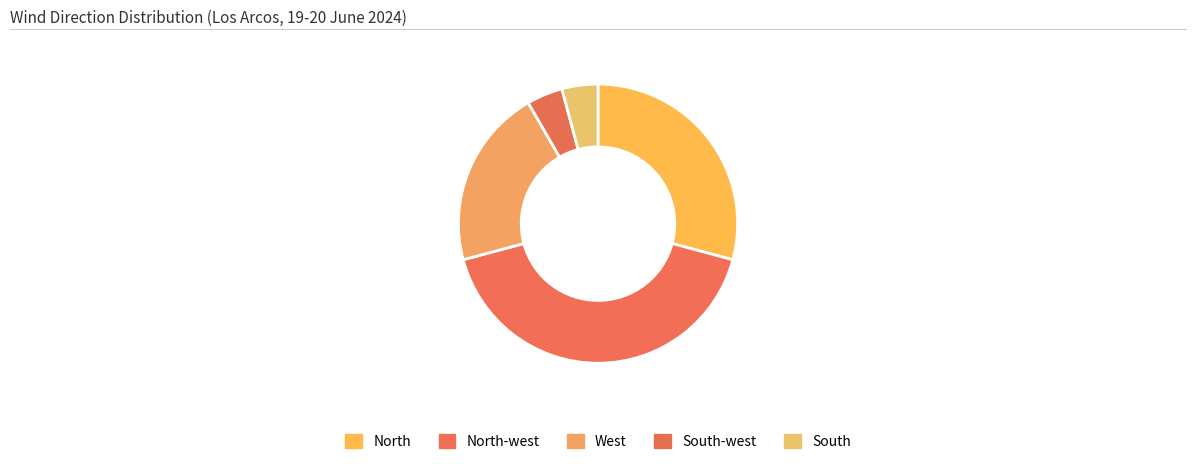

How many slices are in this pie chart?

5